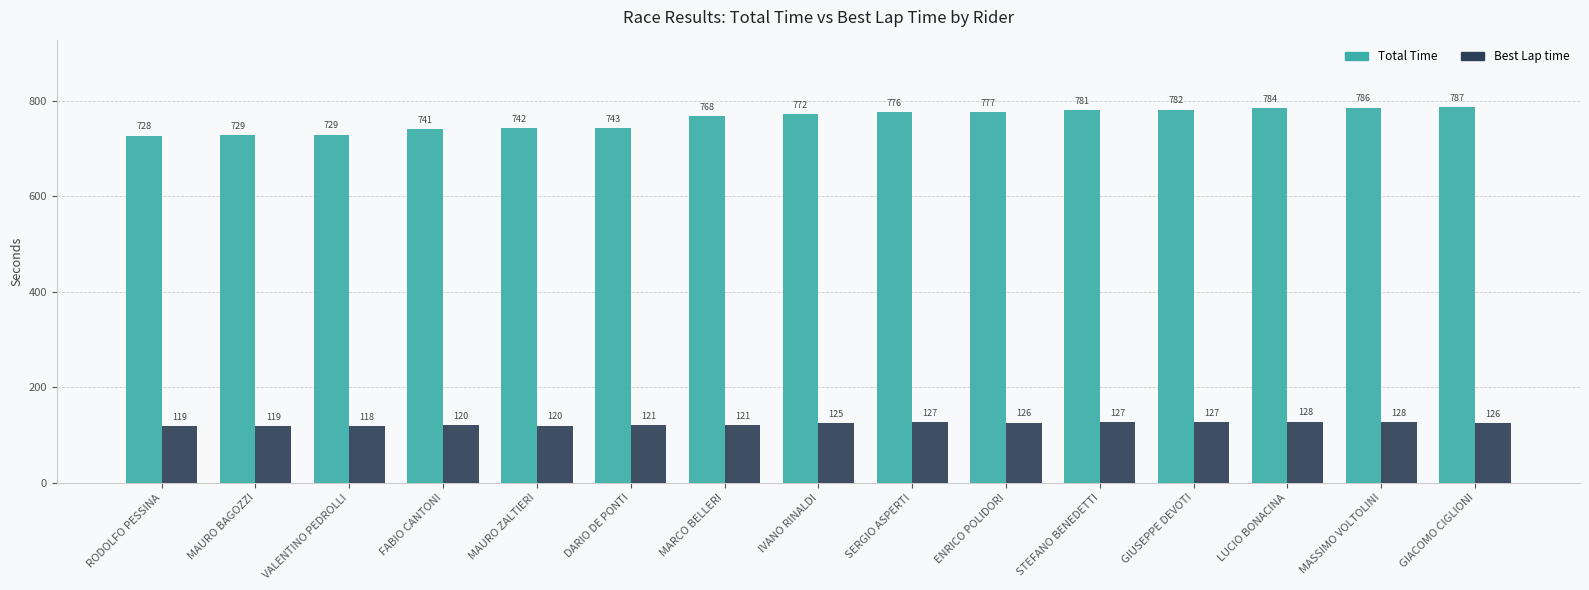

Which category has the lowest value in the Best Lap time series?

VALENTINO PEDROLLI